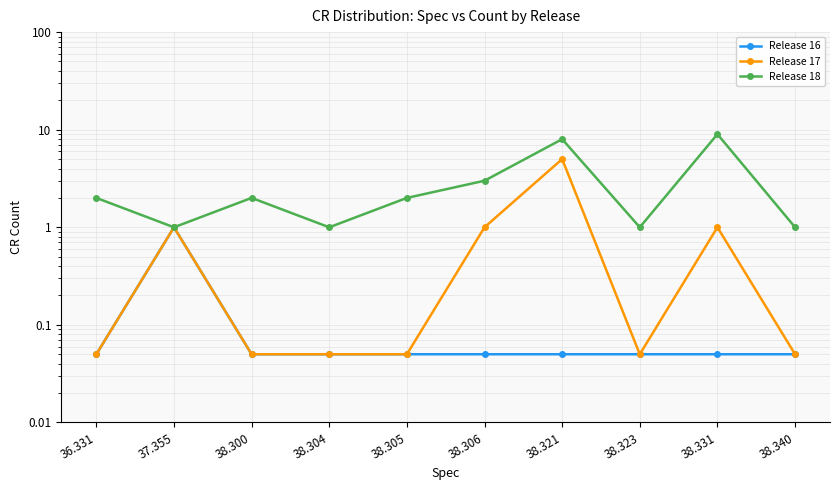

Which has a higher value, 38.323 or 38.321?

38.323